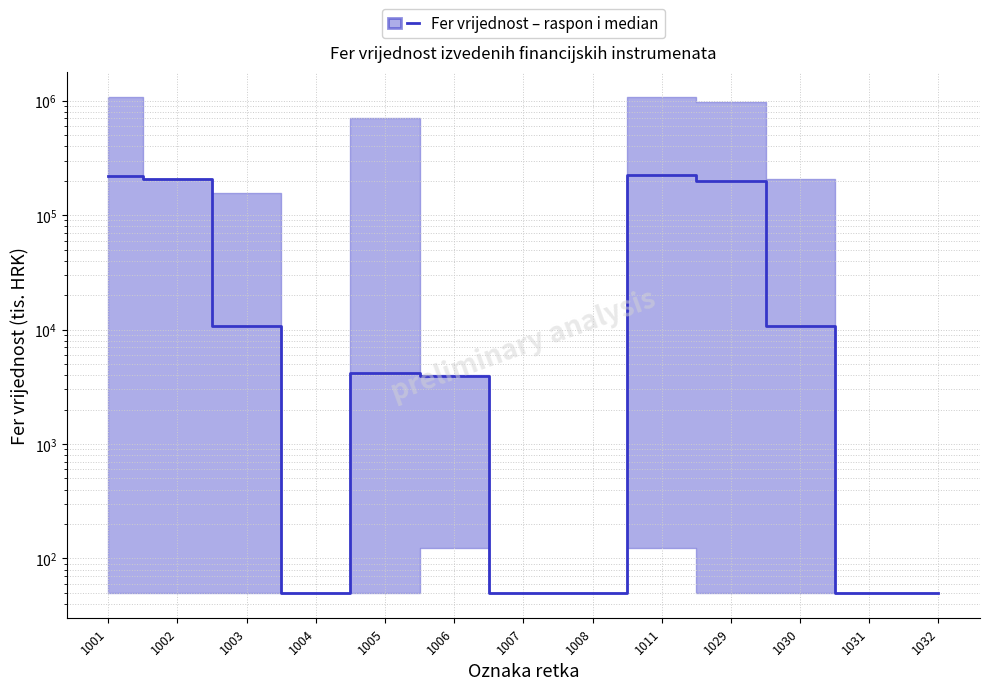

What is the ratio of the value at 1005 to the value at 1003?

0.4